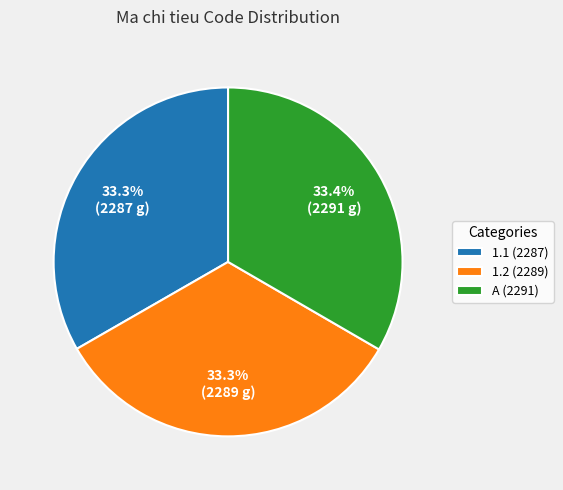

How many slices are in this pie chart?

3